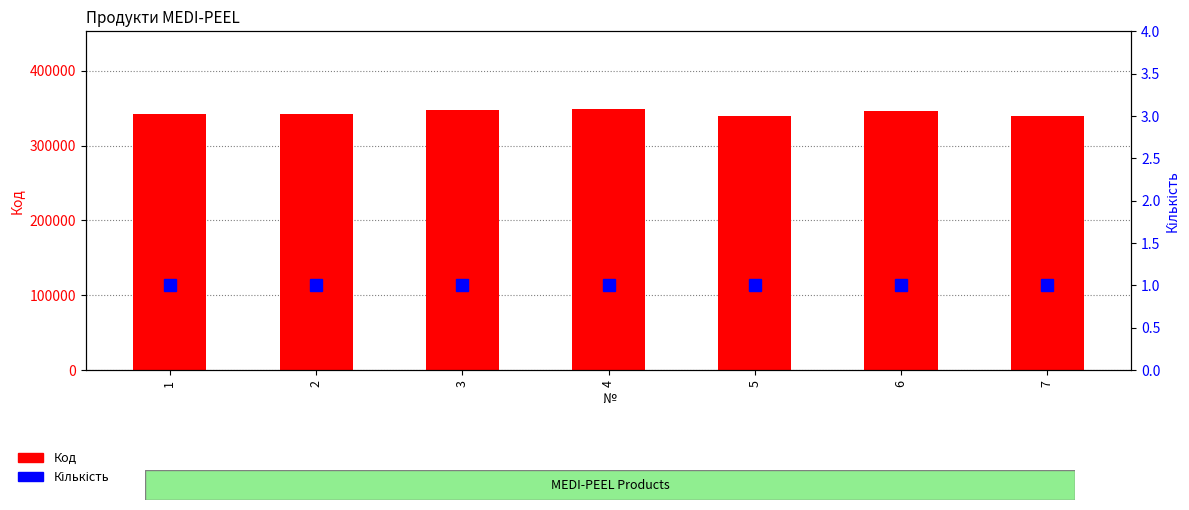

How many distinct data groups are displayed?

2